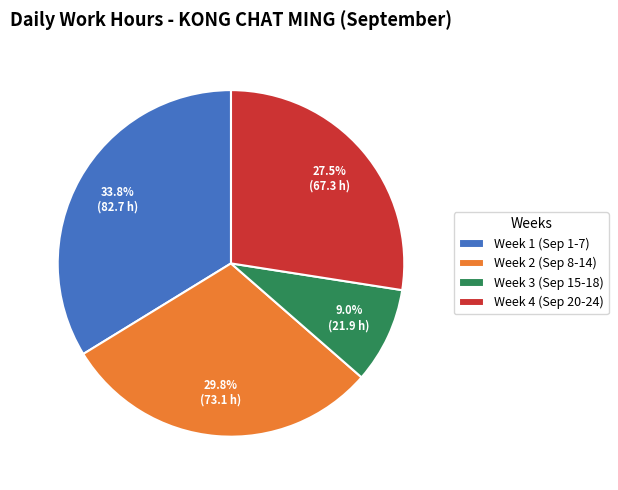

Approximately how many times larger is the value at Week 4 (Sep 20-24) compared to Week 1 (Sep 1-7)?

0.8